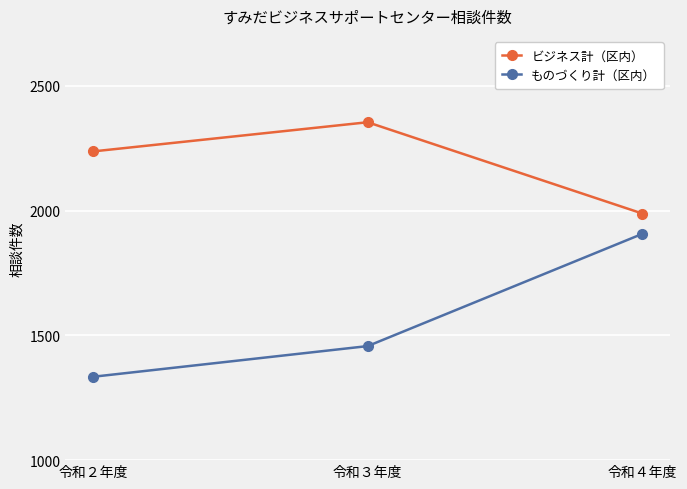

What is the spread (max minus min) of values at 令和２年度?

903